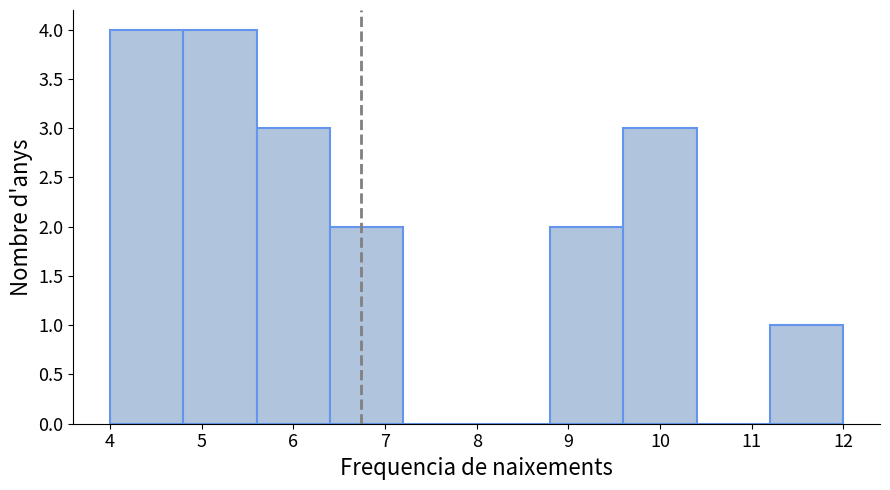

How tall is the bar that spans 4.0 to 4.8 on the x-axis? The values are not printed on the chart, so give them approximately, as read against the axis.

4